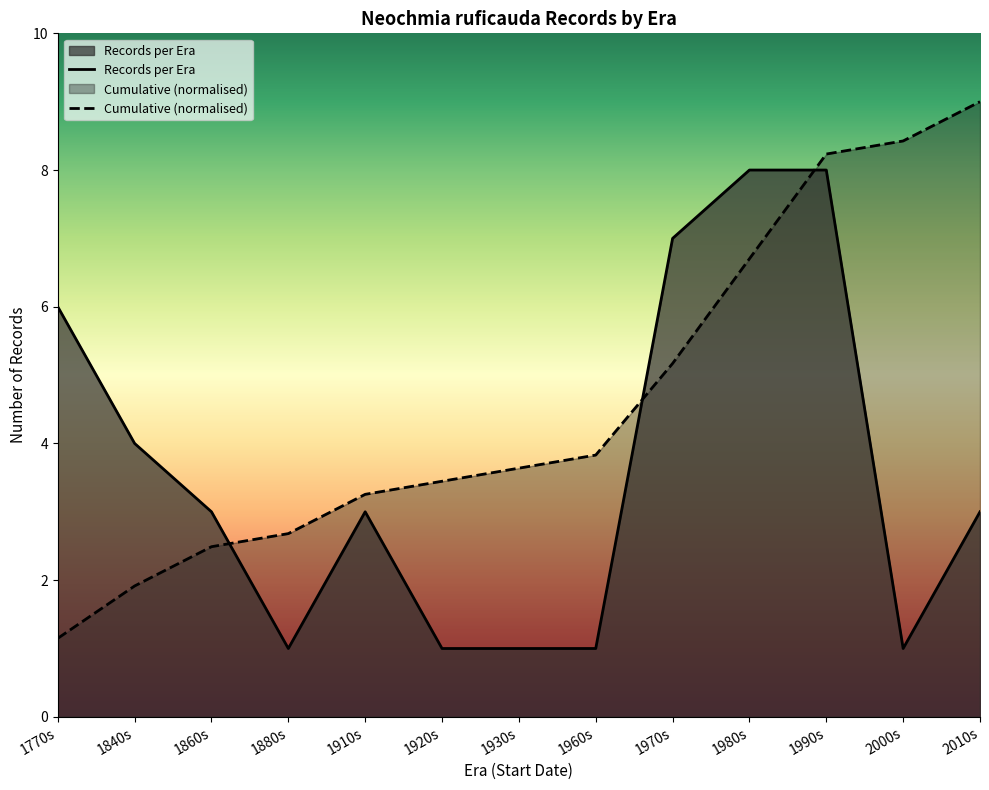

What value does the Records per Era series have at 1970s?

7.0